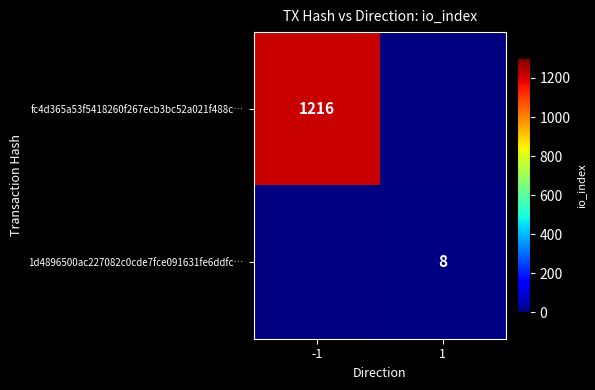

Count the number of categories in the chart.

2